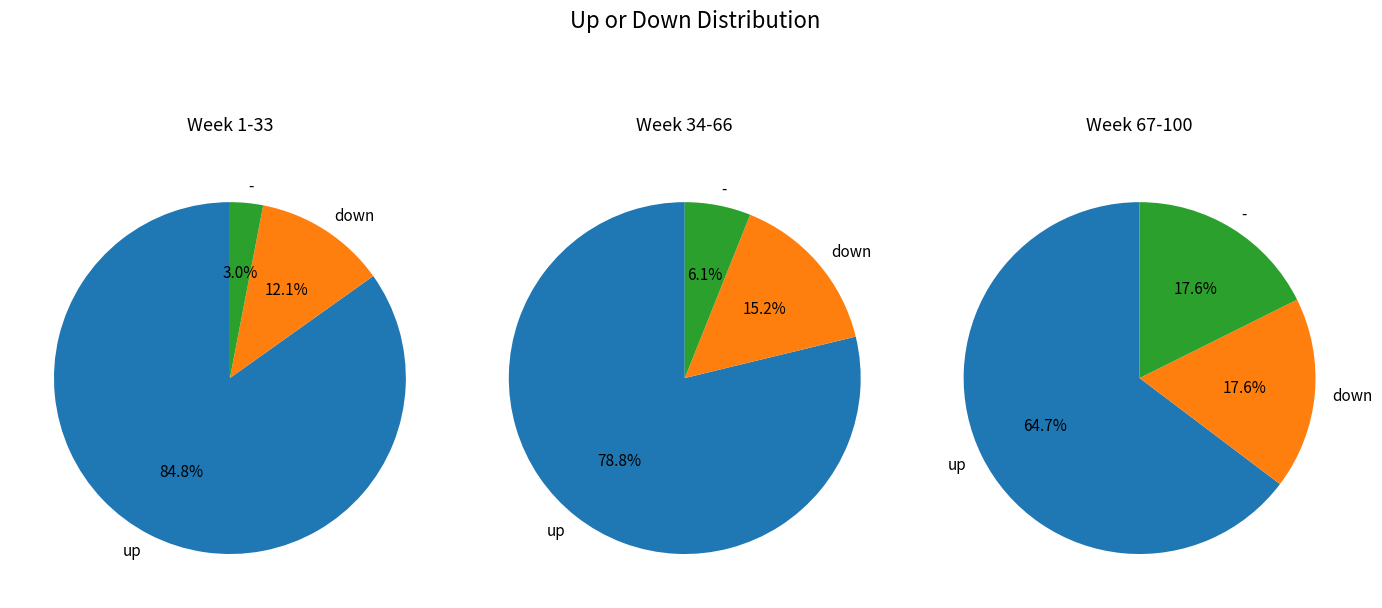

To the nearest percent, what is the combined percentage of up and -?

85%